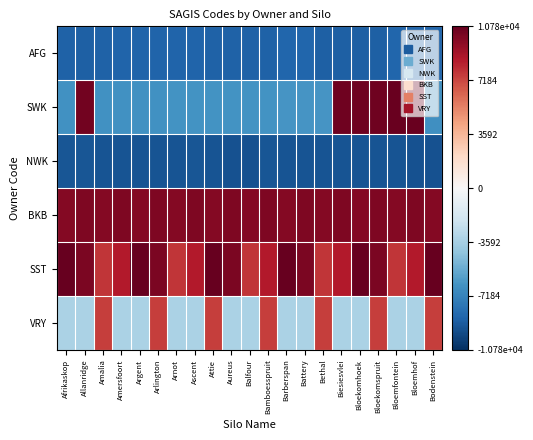

At Argent, list the series in order from largest to smallest.

SST, BKB, VRY, SWK, AFG, NWK